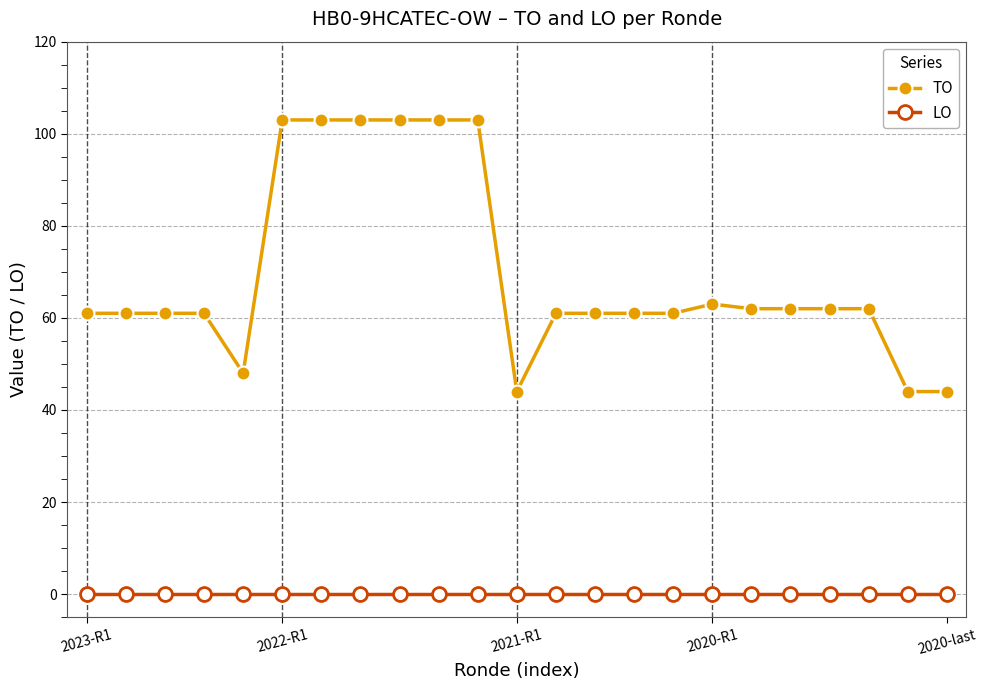

Which series has the largest total across all categories?

TO